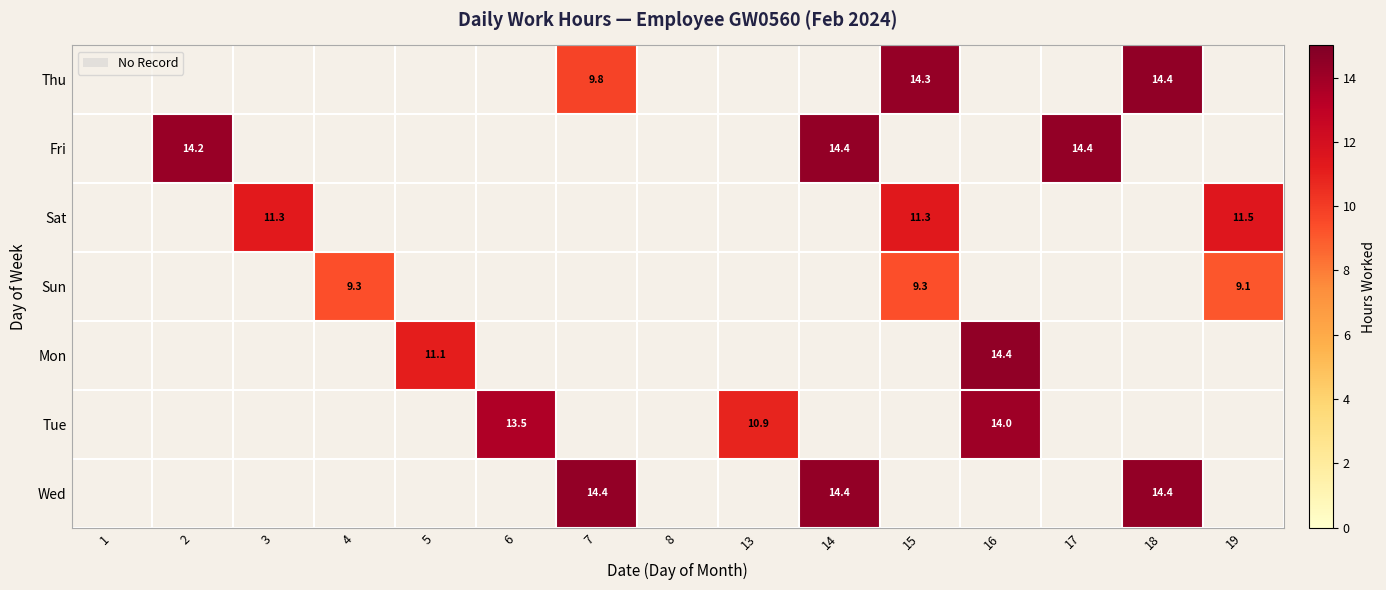

Is it true that Sun equals 13.1 at 15?

False